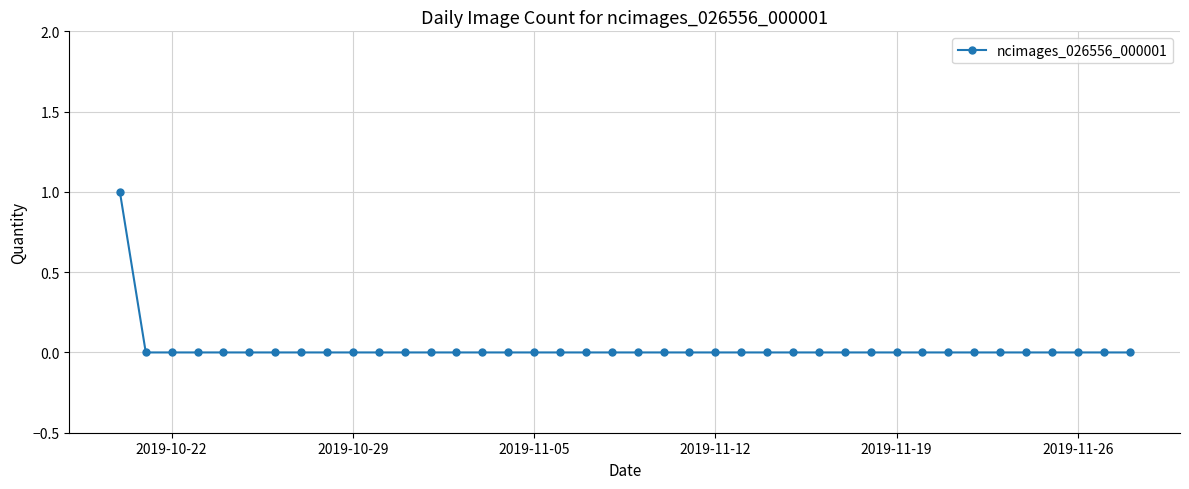

How many lines are shown in the chart?

1